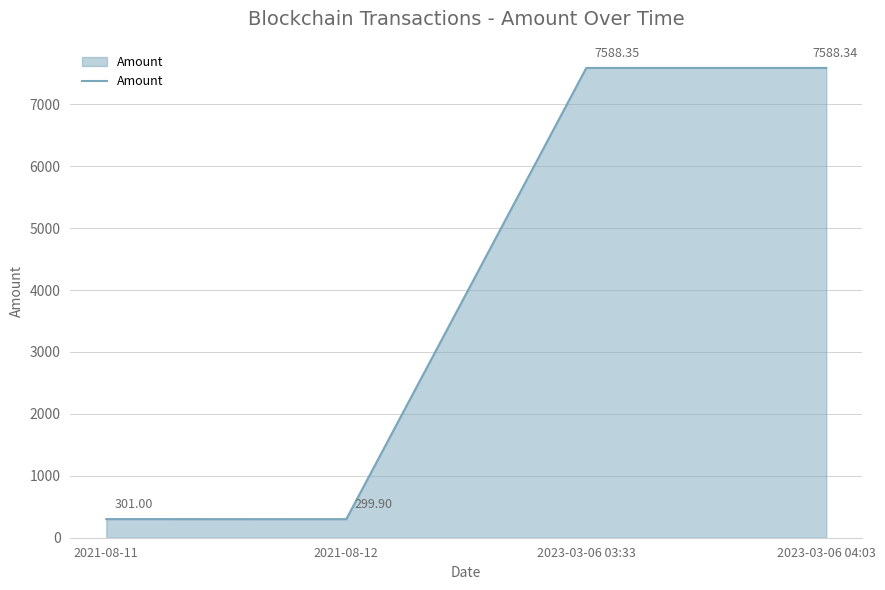

What is the greatest value displayed?

7588.4